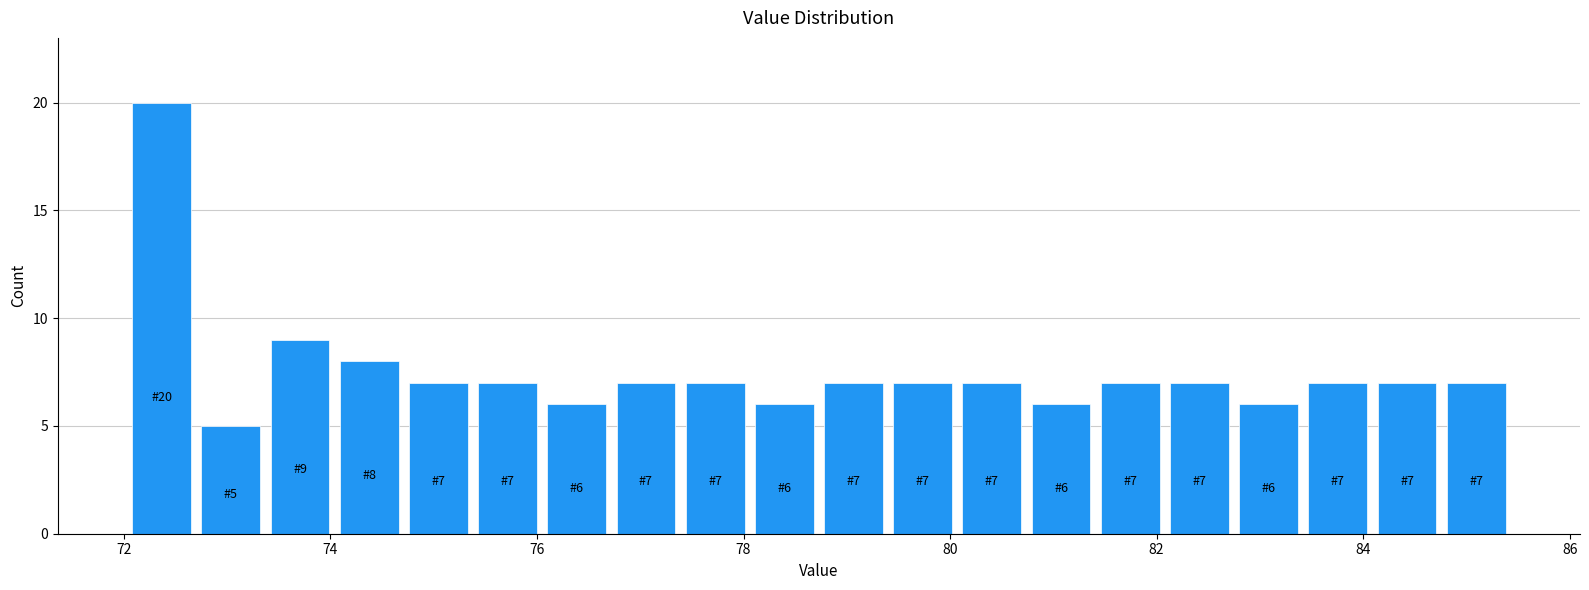

Around what value on the x-axis is the tallest bar? Give the approximate position of its centre, as read against the axis.

72.4